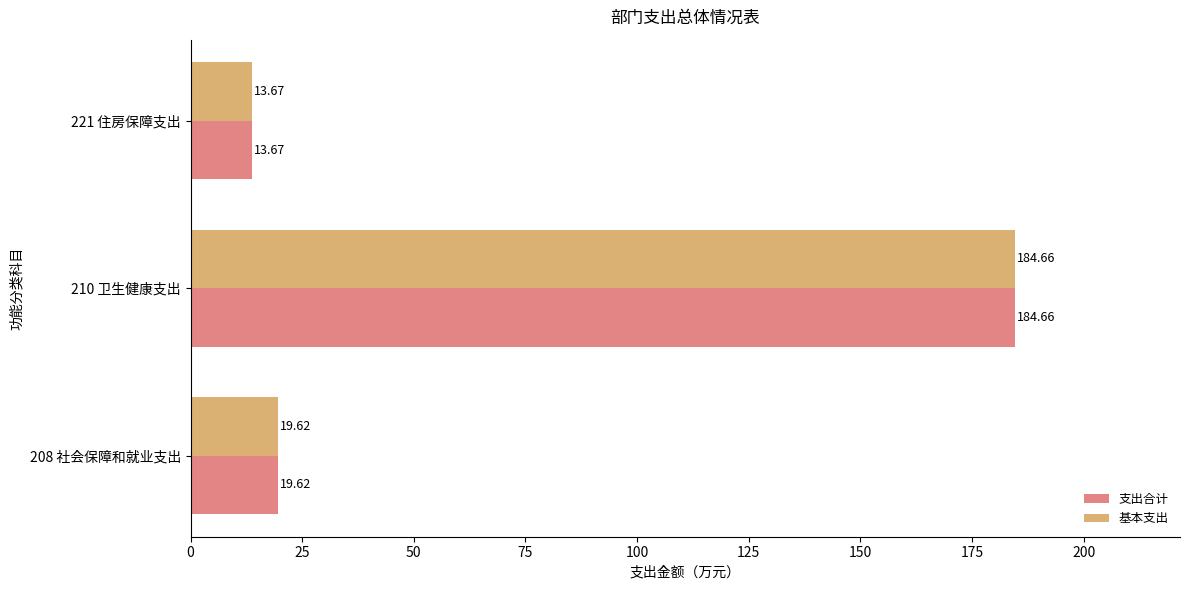

What is the difference between the 基本支出 values at 221 住房保障支出 and 210 卫生健康支出?

171.0